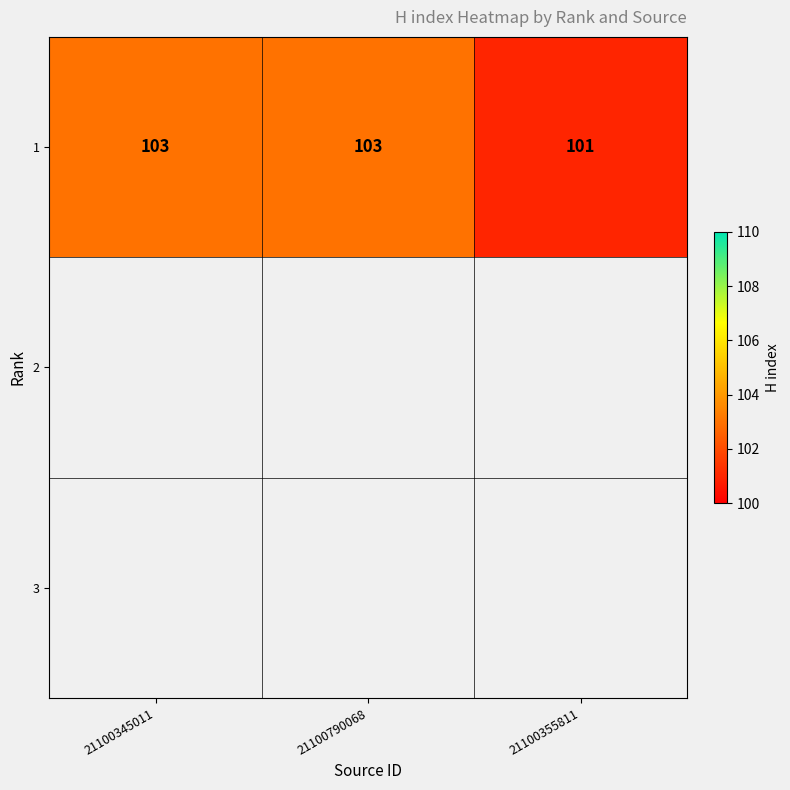

What is the minimum value shown in the chart?

101